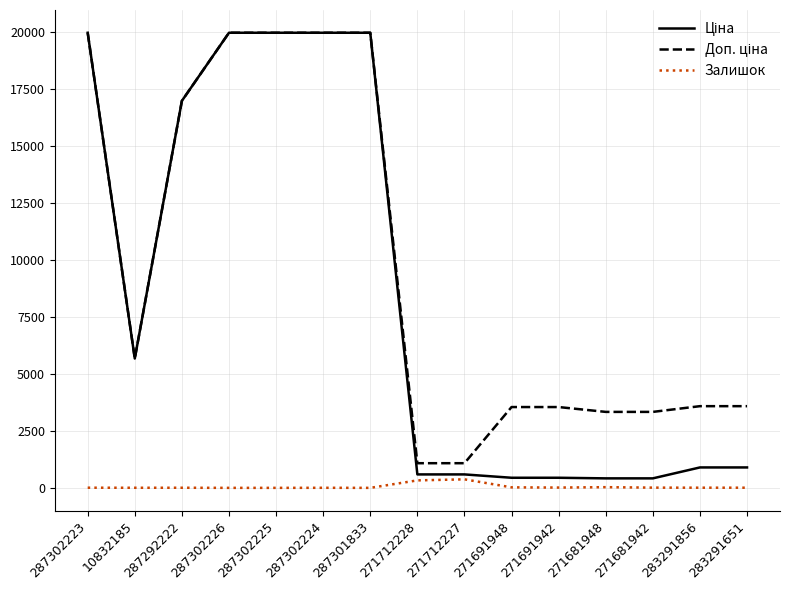

What is the greatest value displayed?

19964.2